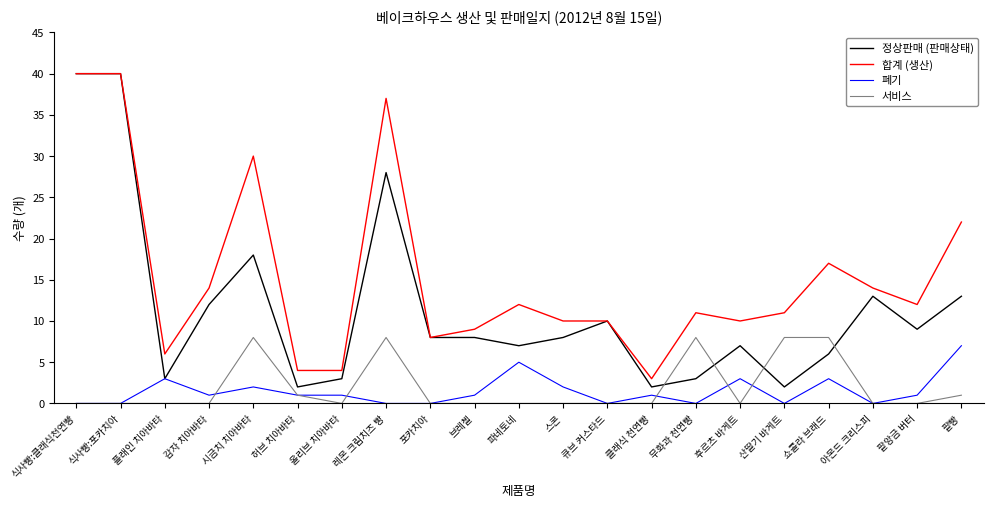

Count the number of categories in the chart.

21